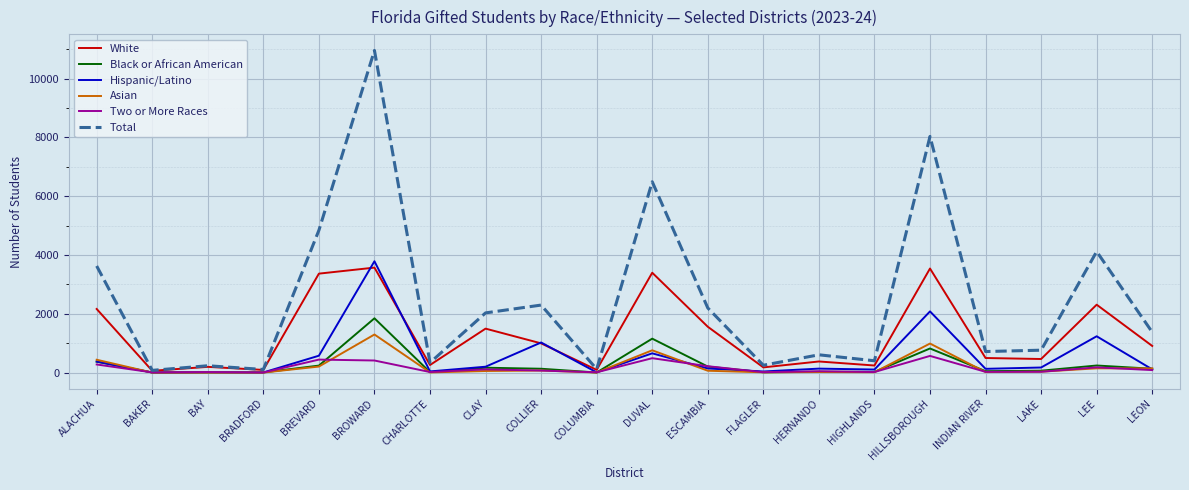

The White series shows 3570 at BROWARD. True or false?

True